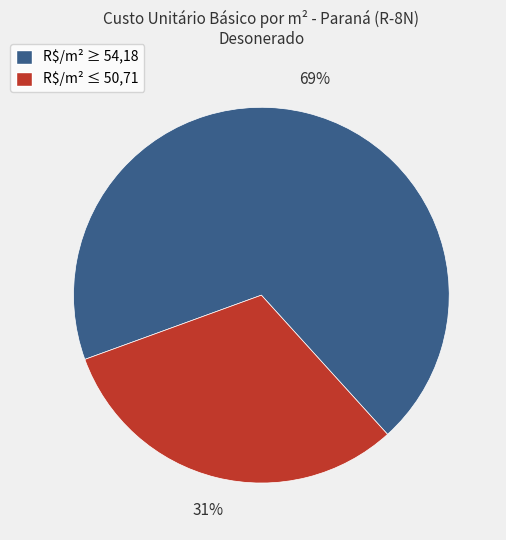

To the nearest percent, what is the difference between the largest and smallest slice percentages?

38%